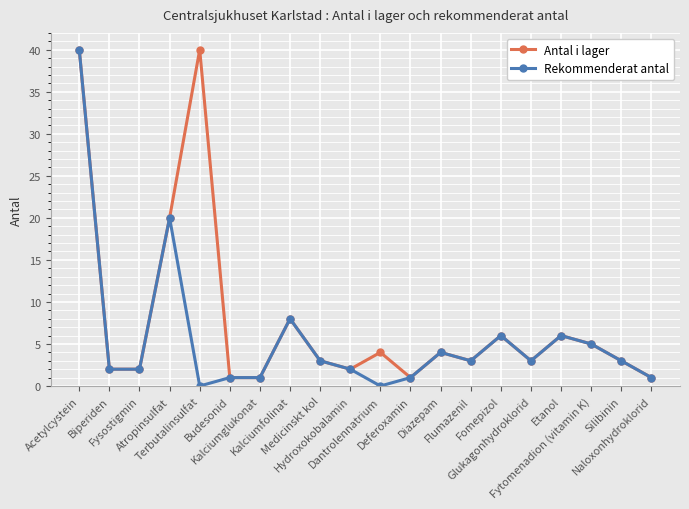

What is the value of the Rekommenderat antal point at the 4th from the left?

20